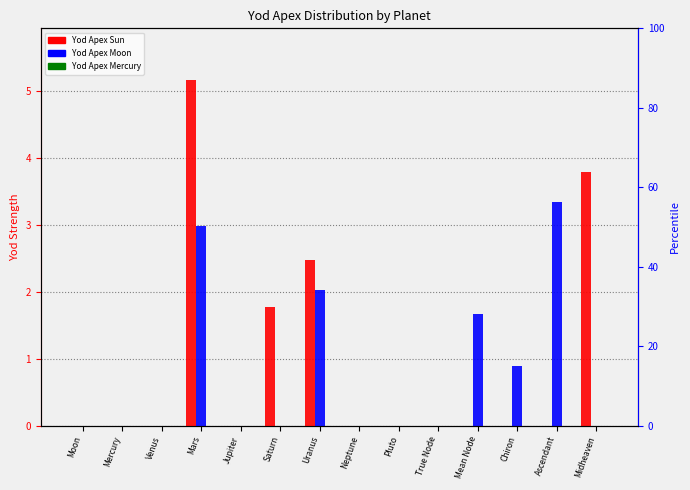

What is the sum of all Yod Apex Sun values?

13.2